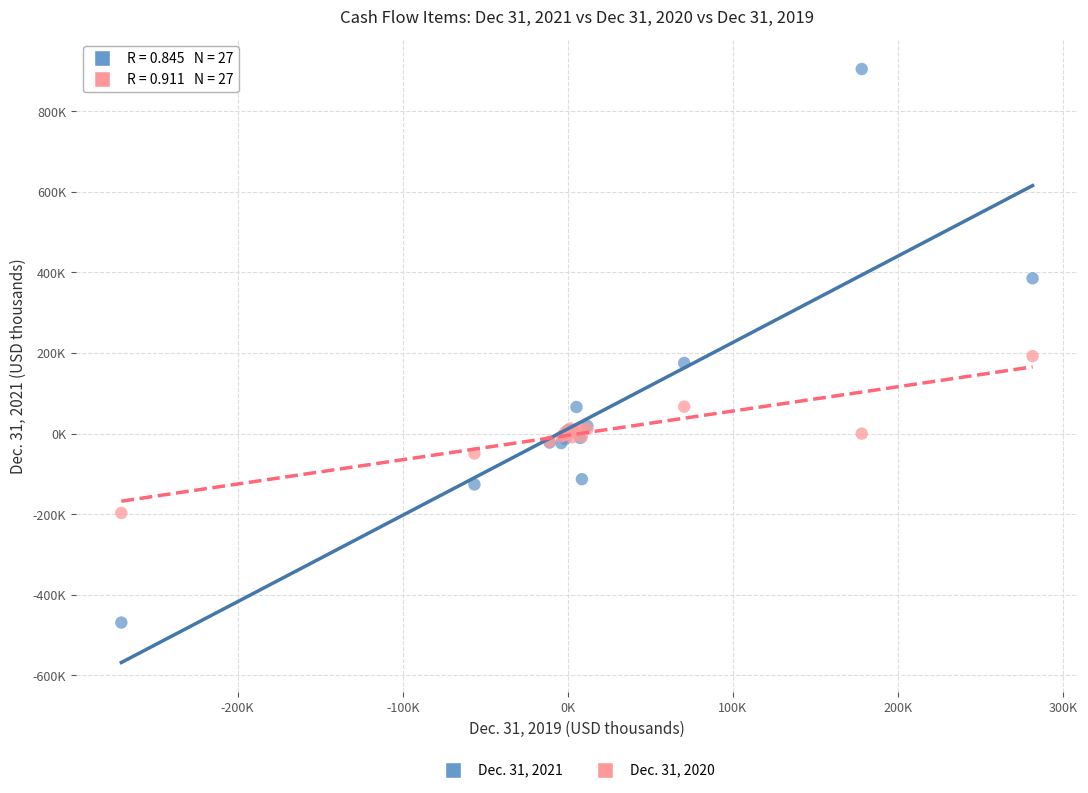

Which series reaches the maximum Y coordinate?

Dec. 31, 2021